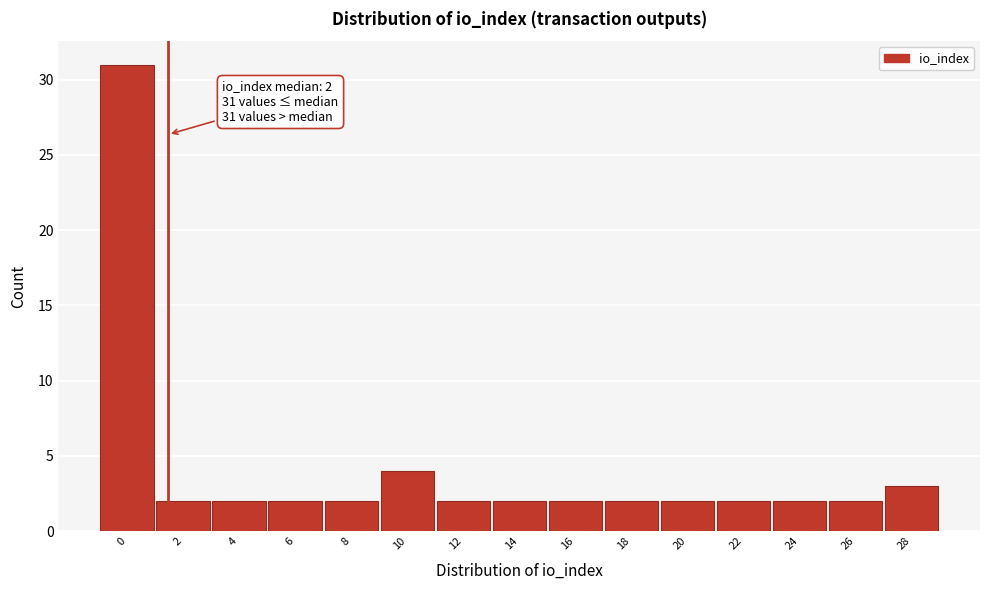

Reading right to left, what are all the values shown in this chart?

28=3	26=2	24=2	22=2	20=2	18=2	16=2	14=2	12=2	10=4	8=2	6=2	4=2	2=2	0=31